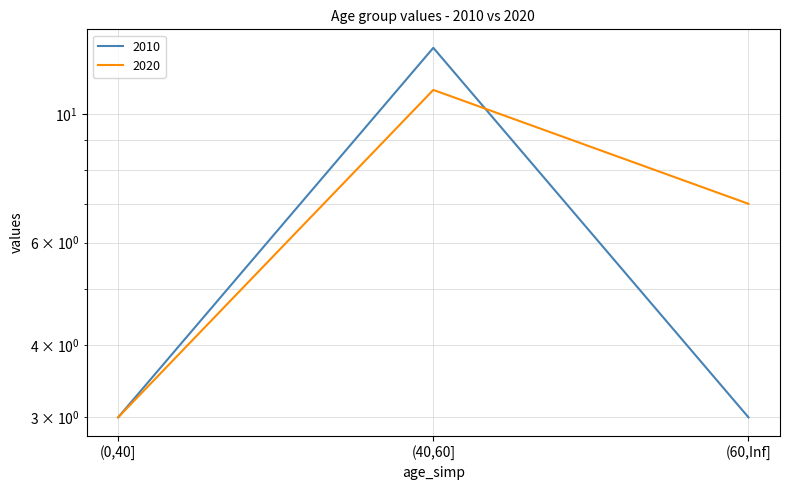

What is the average value of the 2010 series?

6